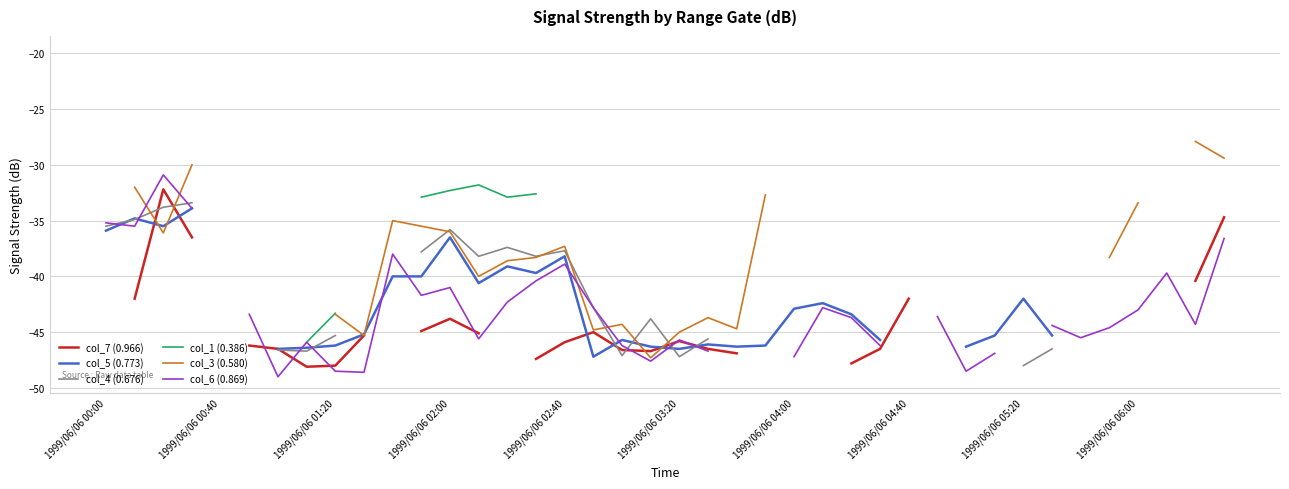

At which category is the sum across all series the highest?

1999/06/06 02:00